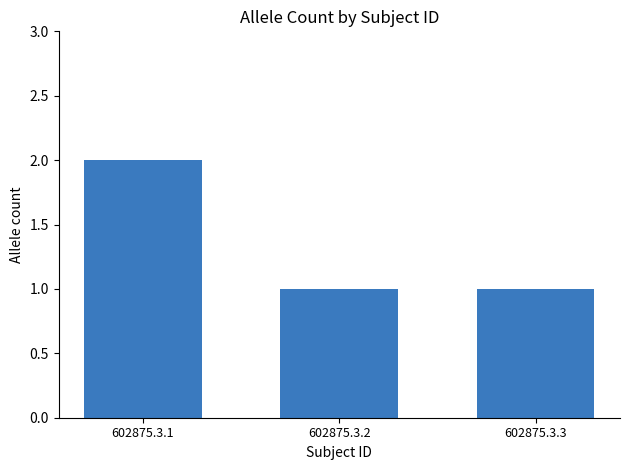

Reading right to left, transcribe all the data shown in this chart.

1	1	2